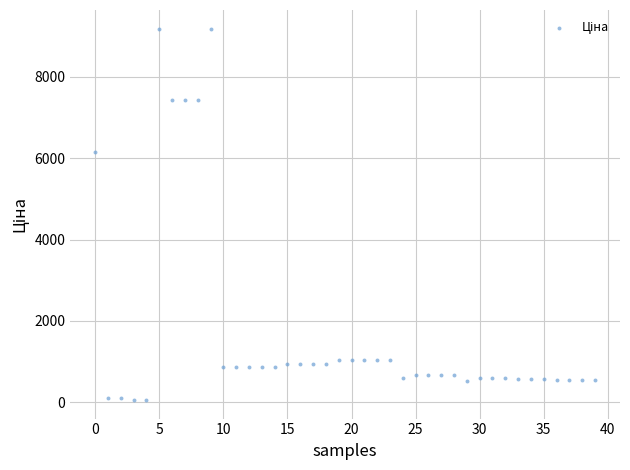

What is the range of Y values (max minus min)?

9130.0